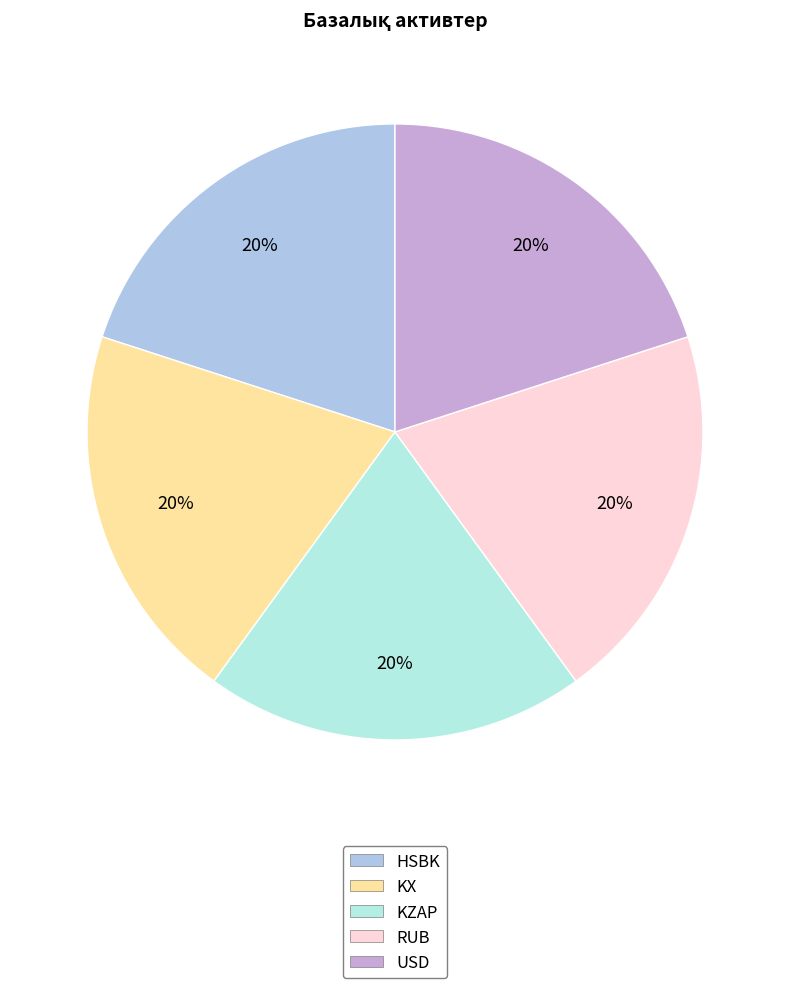

Is there any slice that represents more than half of the pie?

No